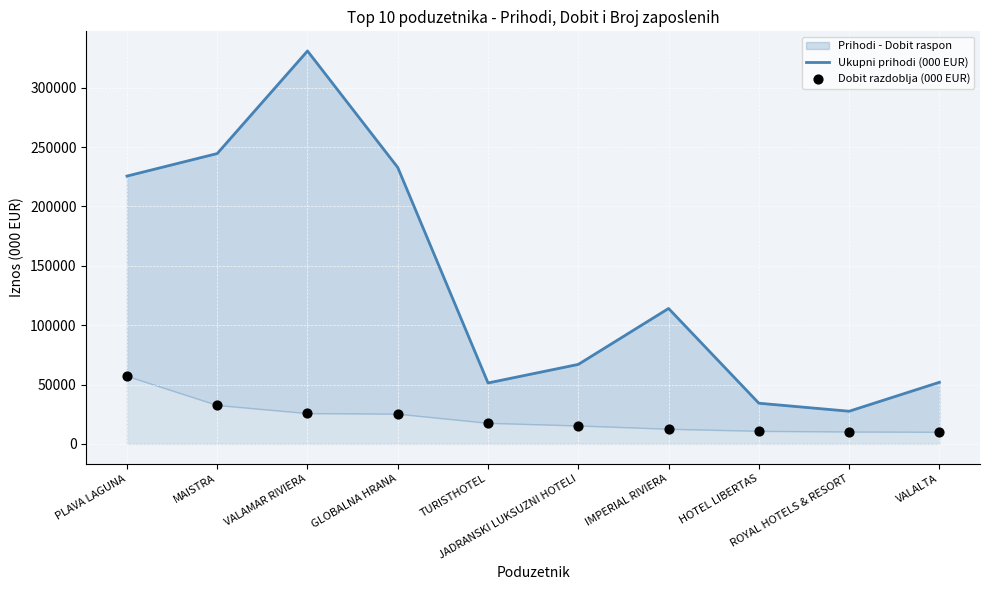

Which series reaches the maximum Y coordinate?

Ukupni prihodi (000 EUR)